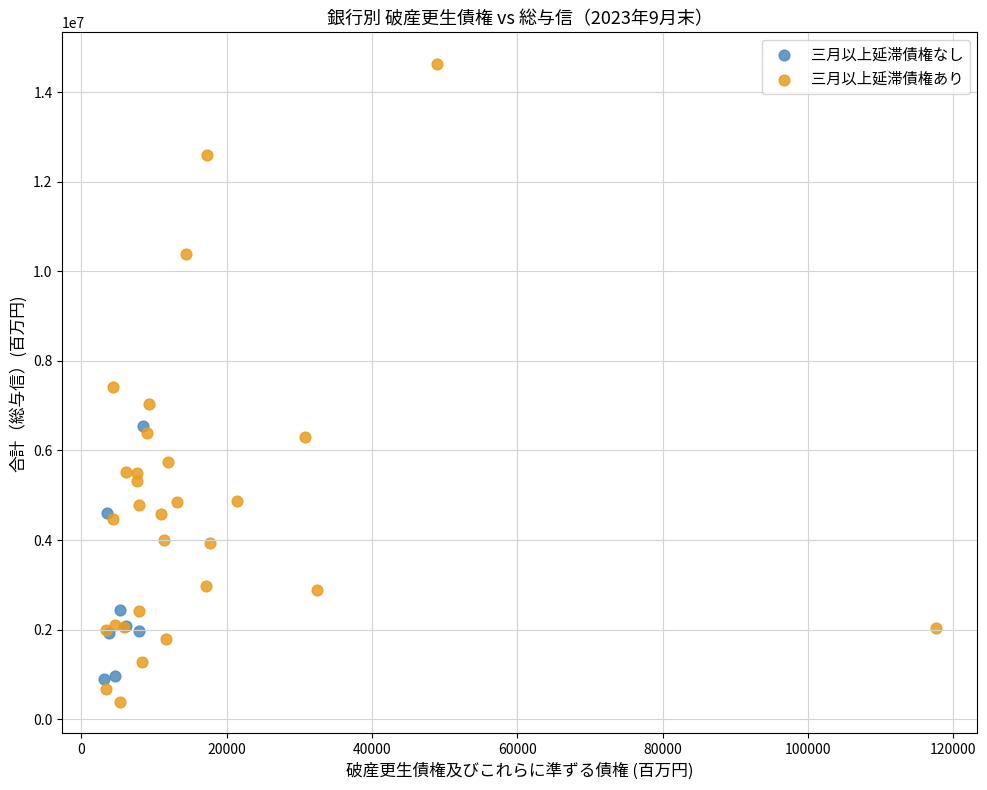

What are all the series names shown in the legend?

三月以上延滞債権なし, 三月以上延滞債権あり